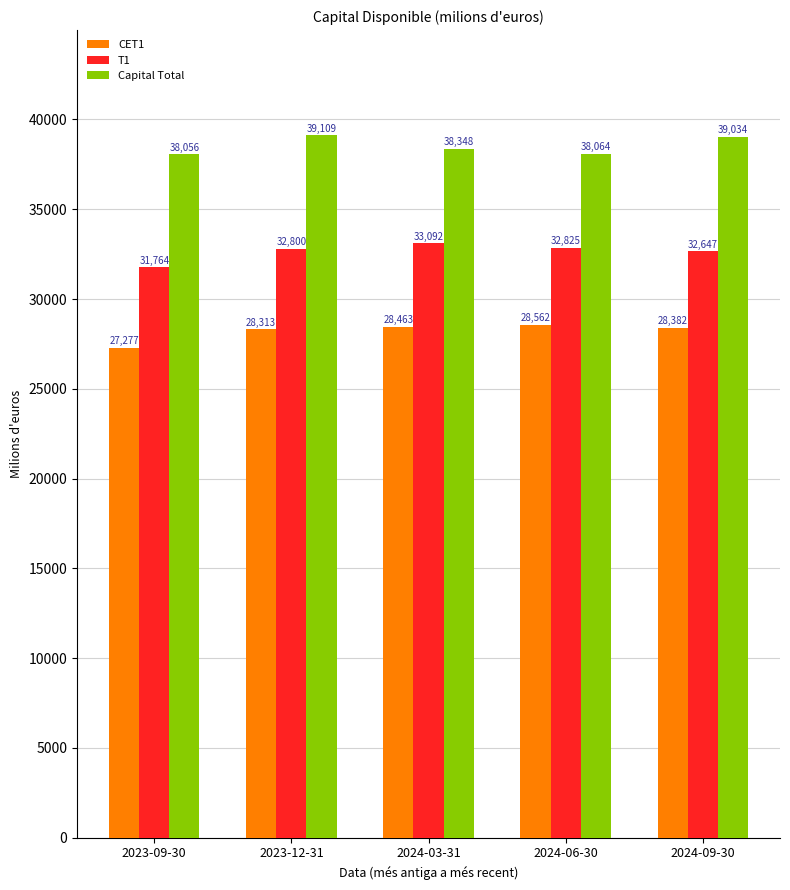

What value does the T1 series have at 2023-12-31?

32800.3